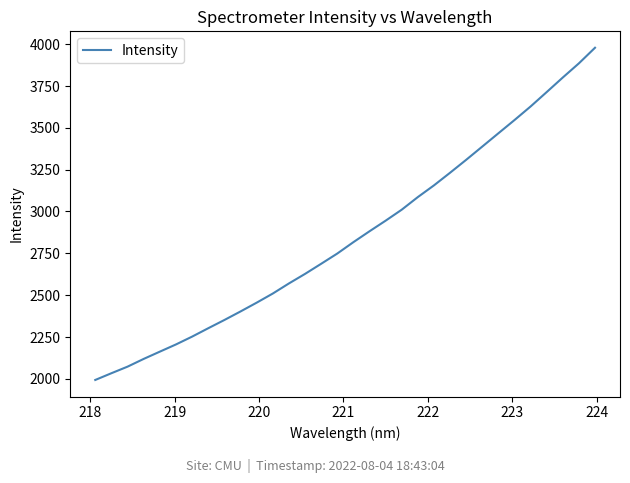

What is the maximum value shown in the chart?

3978.1